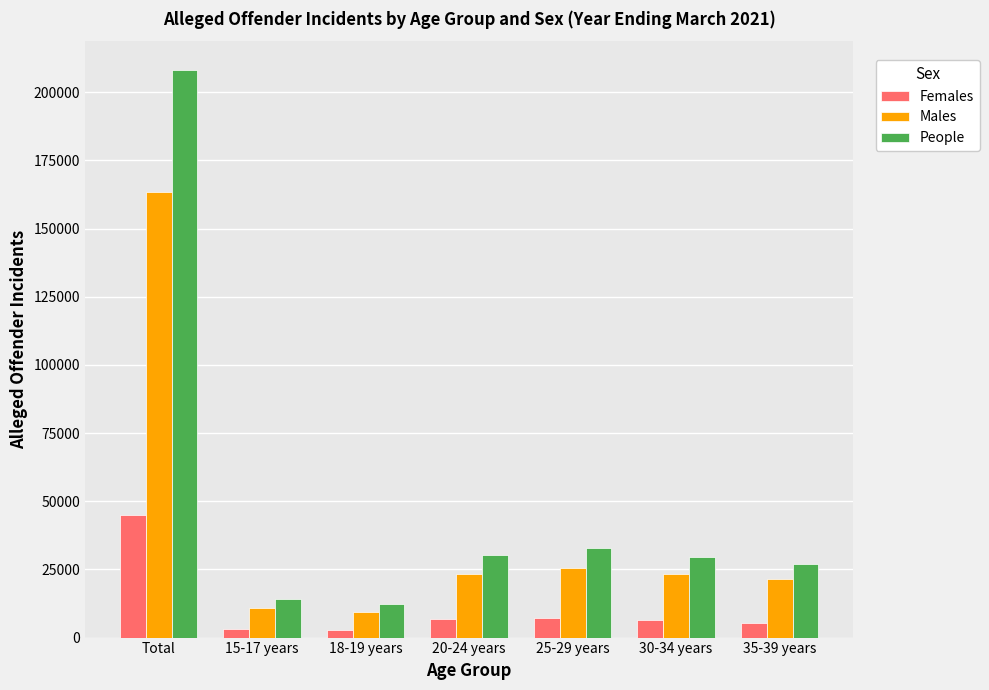

What is the sum of all Males values?

276995